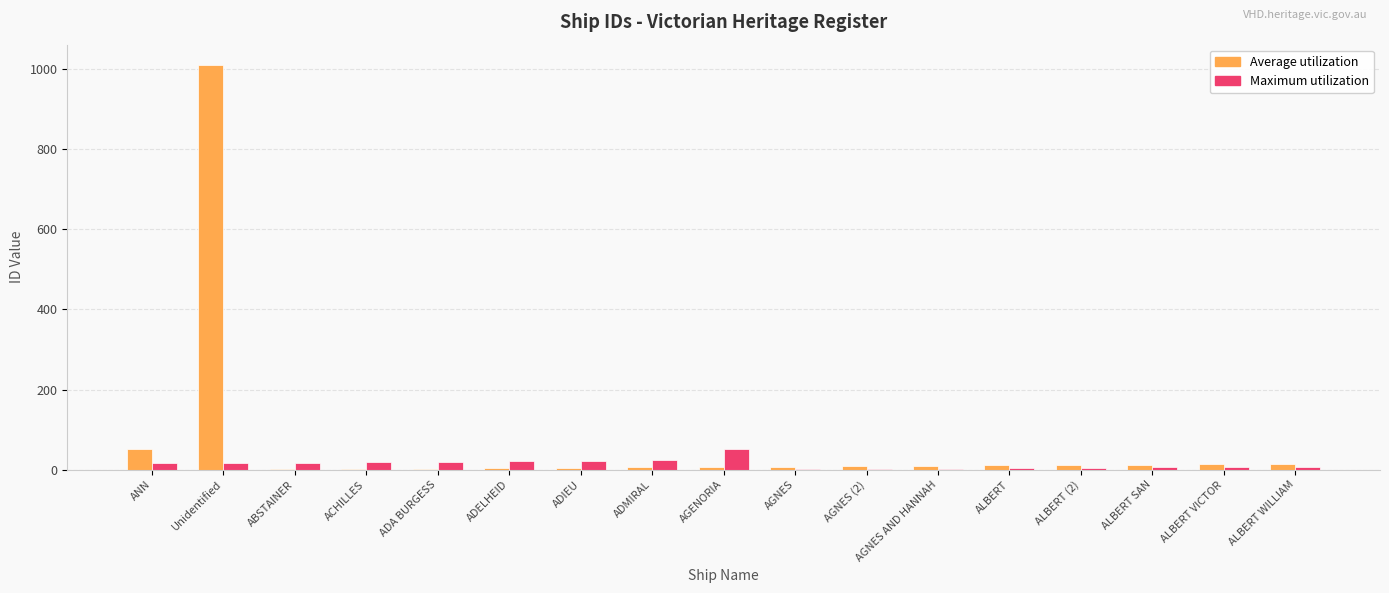

Which series has the largest total across all categories?

Average utilization